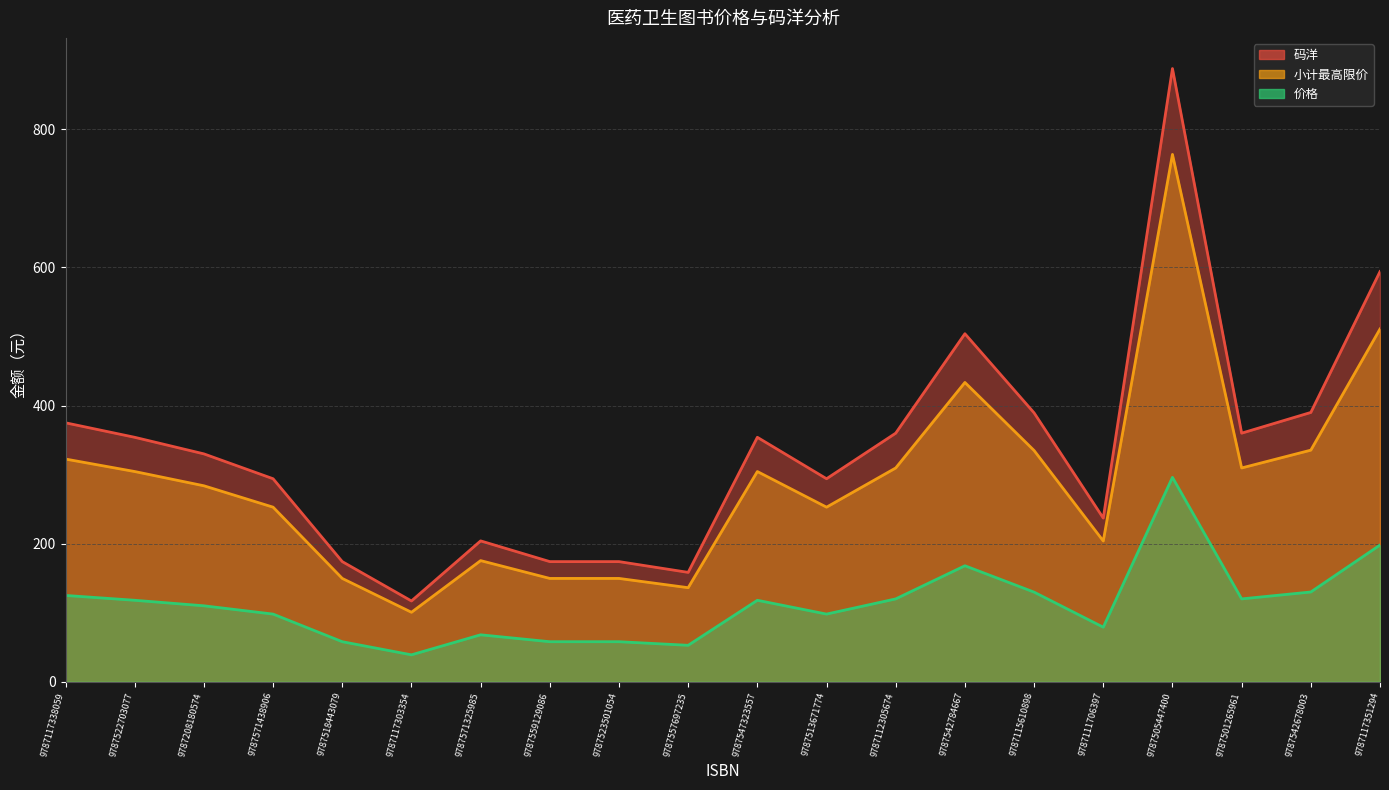

How many series are shown in this chart?

3